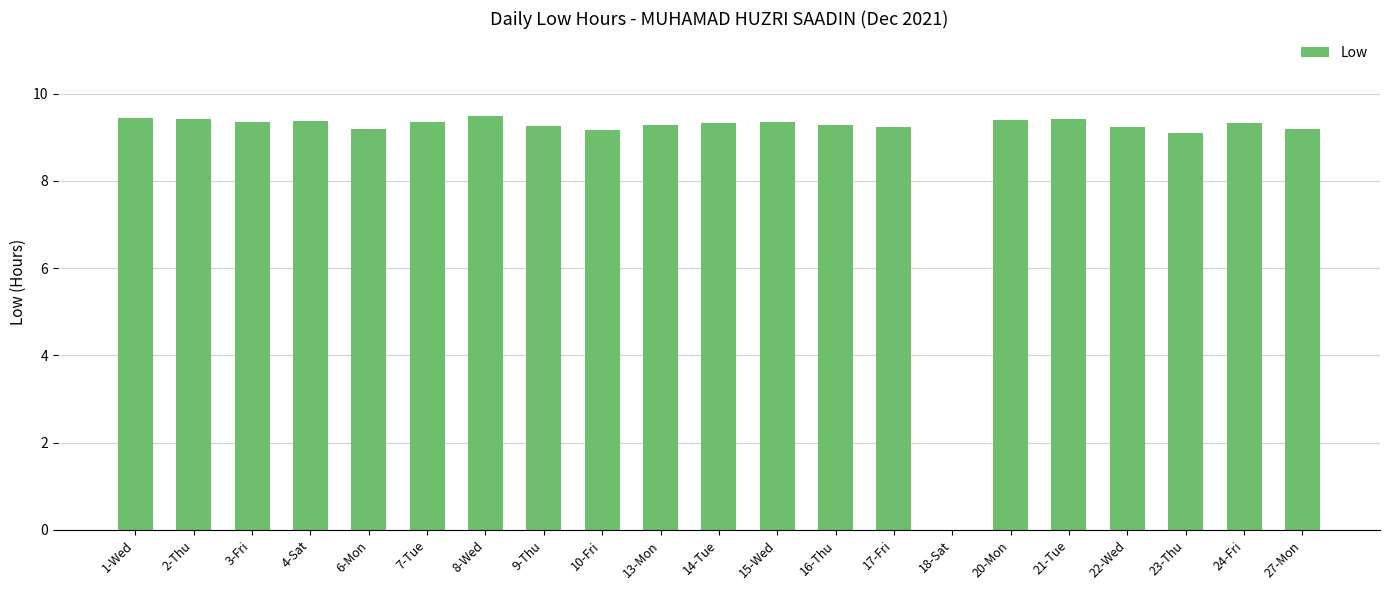

Is it true that the value at 27-Mon is 9.2?

True